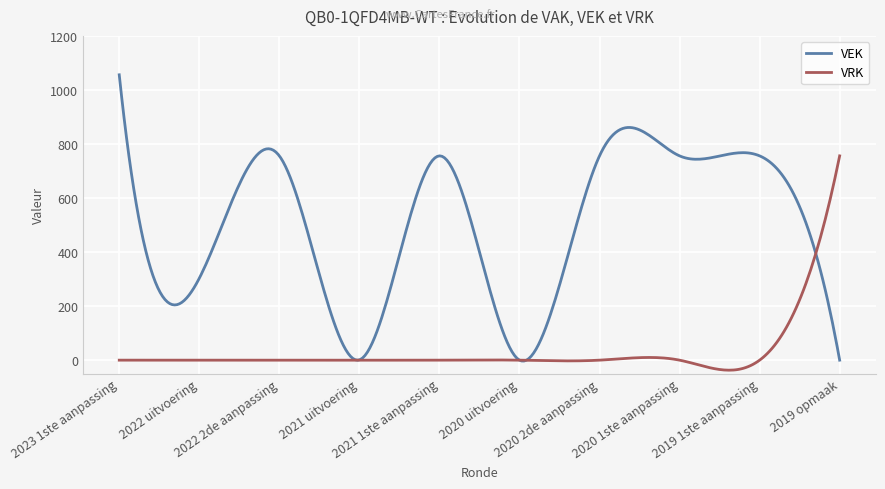

What is the minimum value shown in the chart?

-37.1